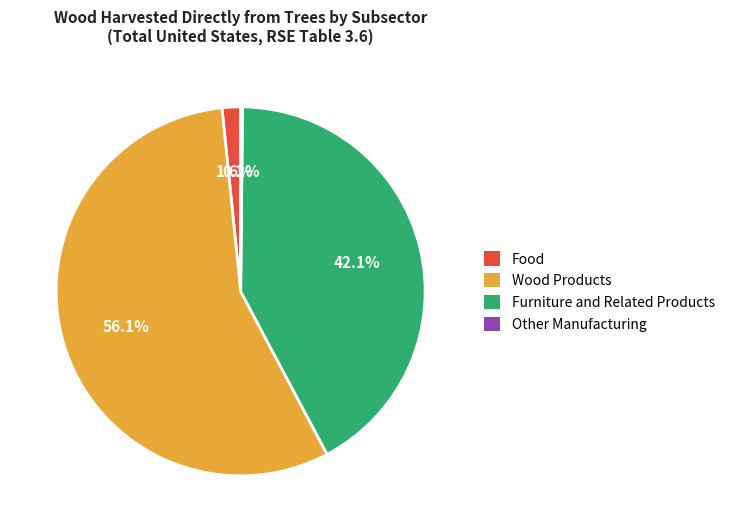

Which category accounts for the majority?

Wood Products